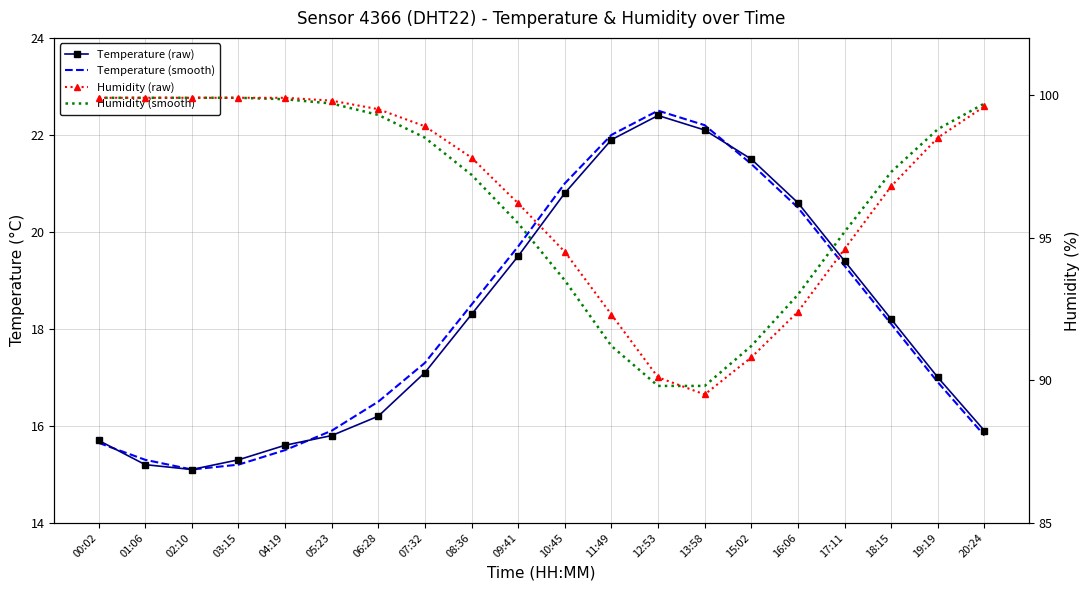

What is the greatest value displayed?

99.9